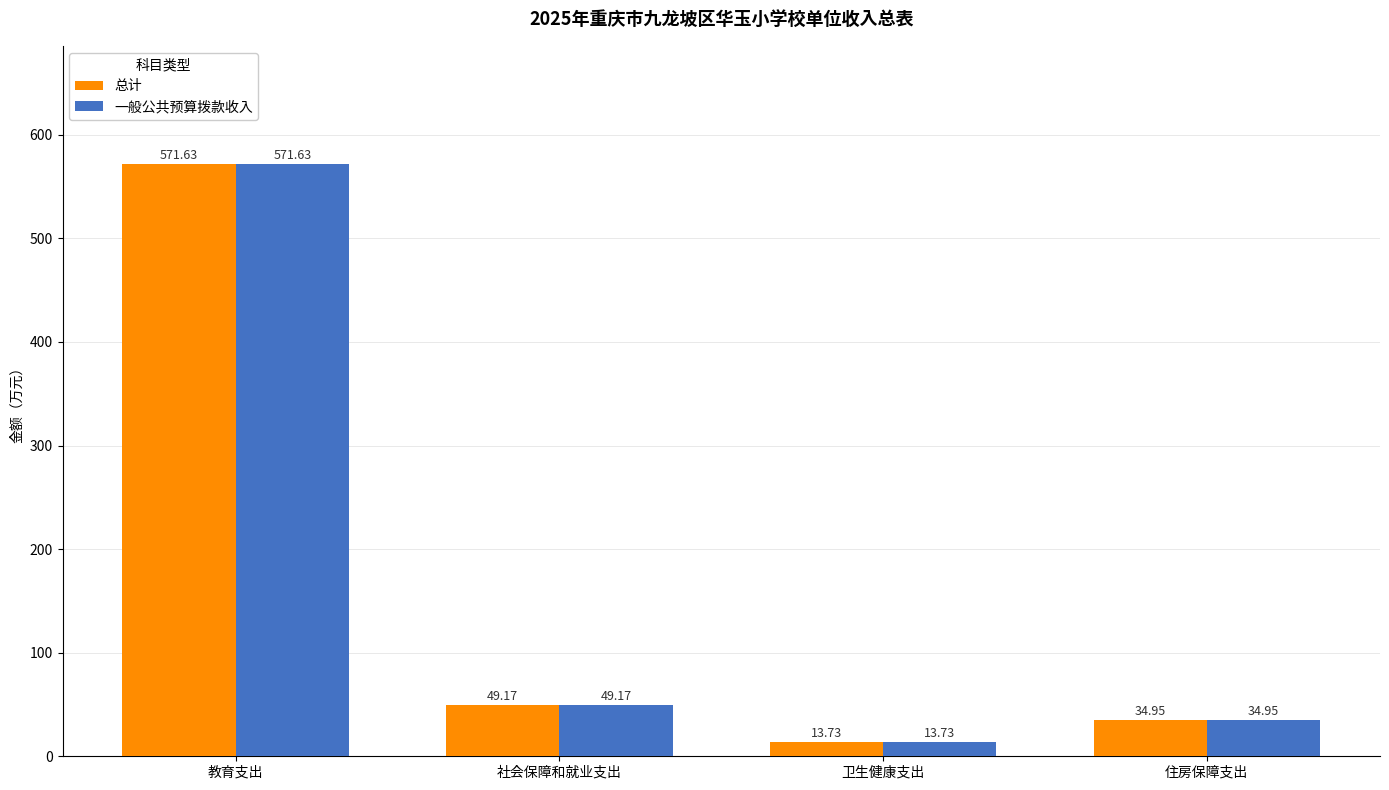

What is the label of the 2nd bar from the right?

卫生健康支出